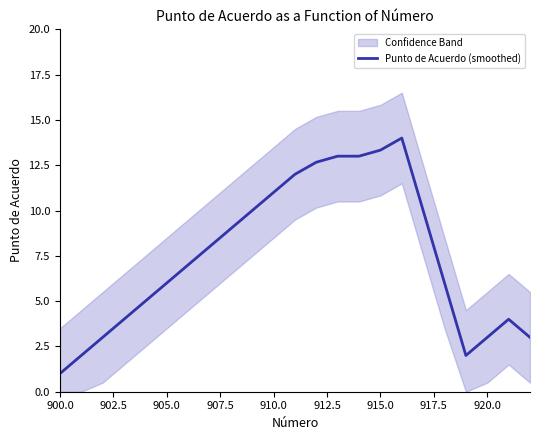

Is it true that Punto de Acuerdo (smoothed) equals 0.3 at 900.0?

False